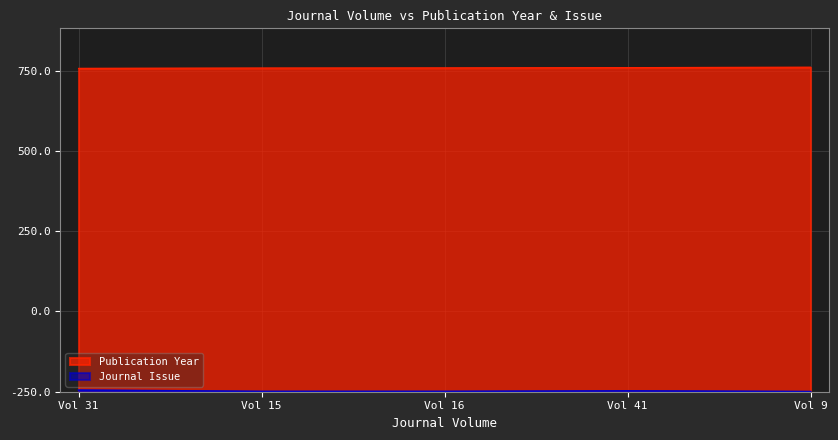

Rank the series at Vol 16 from lowest to highest value.

Journal Issue, Publication Year